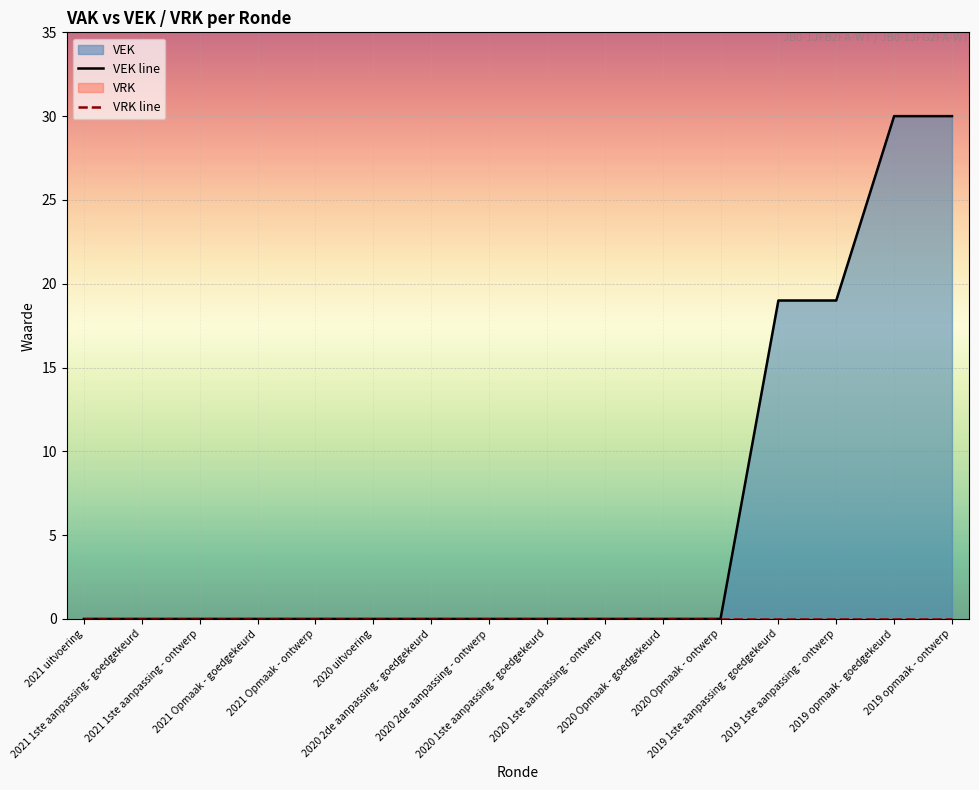

At which category does the chart reach its peak across all series?

2019 opmaak - goedgekeurd